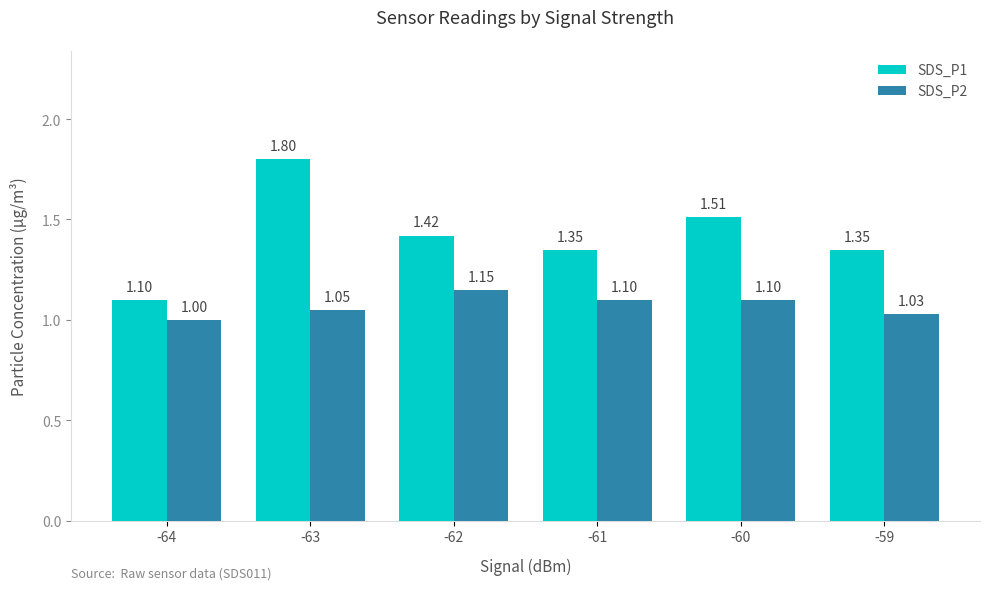

At how many categories does at least one series exceed 1?

6